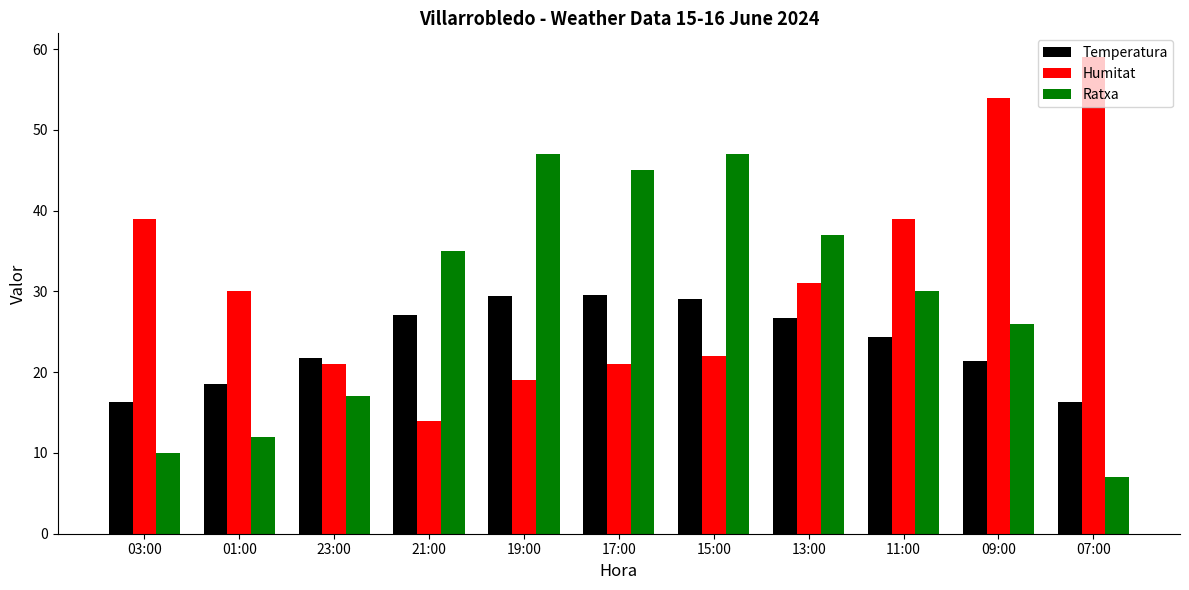

Is it true that Ratxa equals 45.0 at 17:00?

True